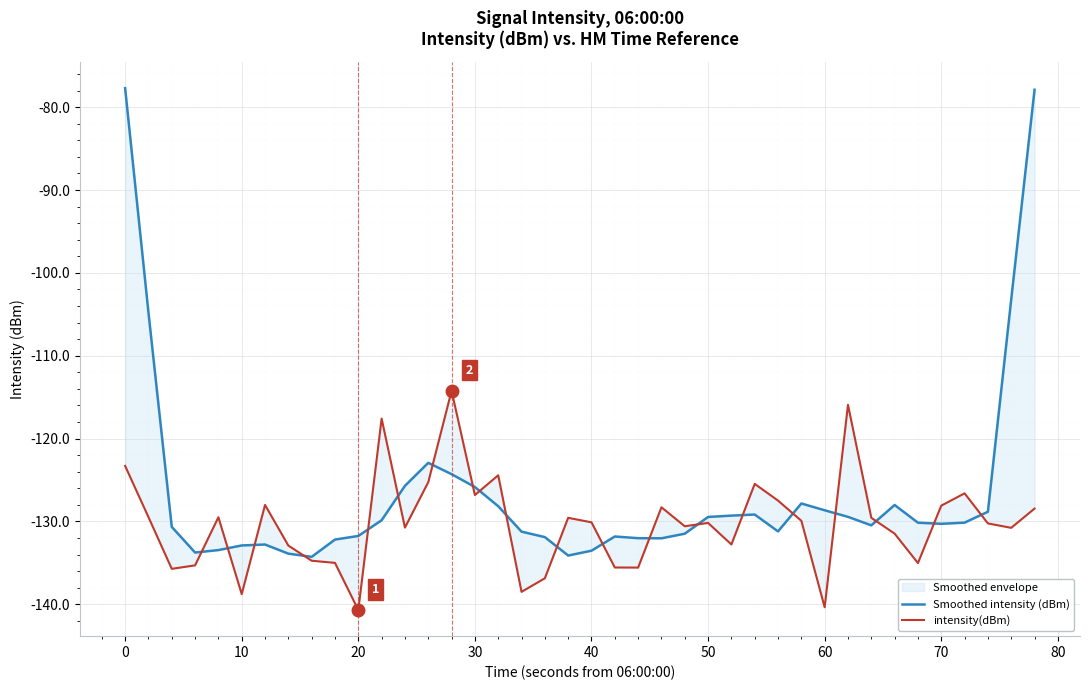

Which series ends up on top after the final intersection of Smoothed intensity (dBm) and intensity(dBm)?

Smoothed intensity (dBm)